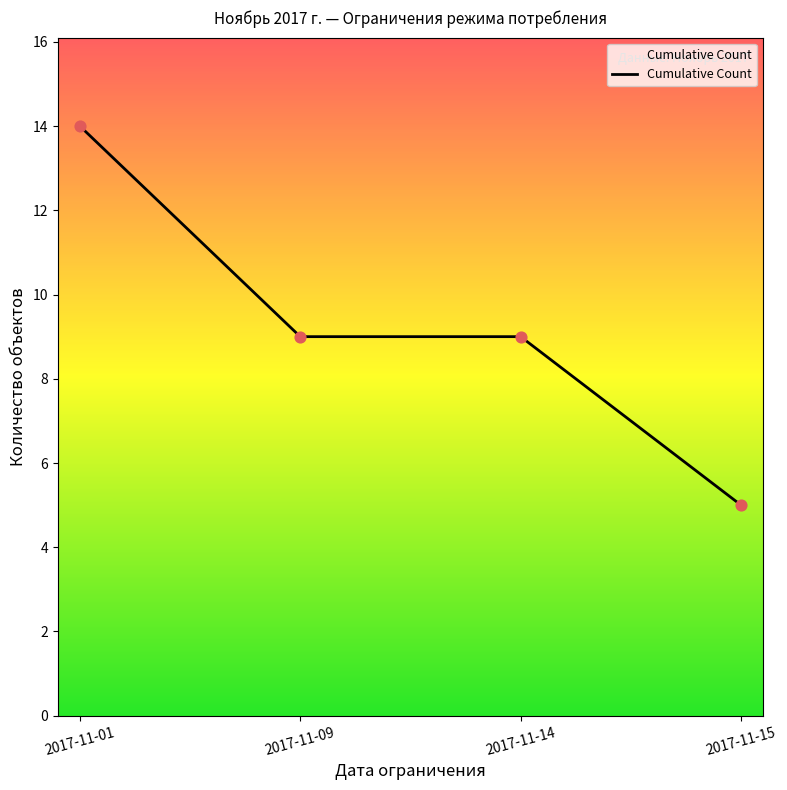

What is the ratio of the value at 2017-11-01 to the value at 2017-11-14?

1.6